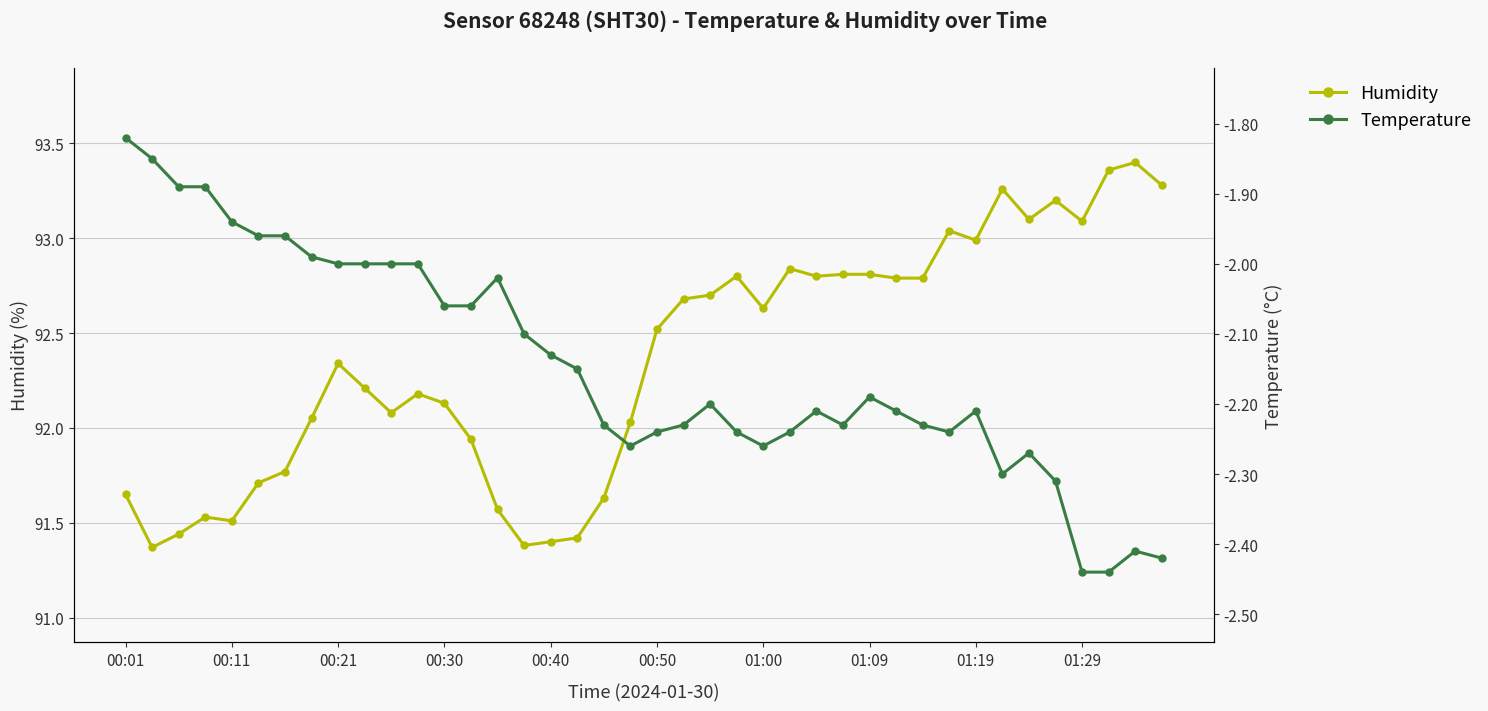

Which series changed the most between 01:00 and 01:09?

humidity